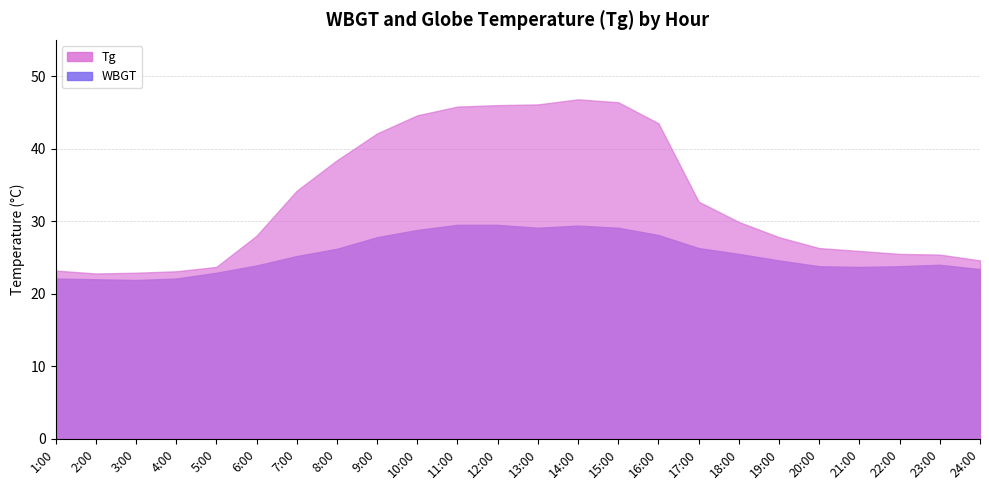

At which category does Tg_Sep1 reach its first local valley?

2:00